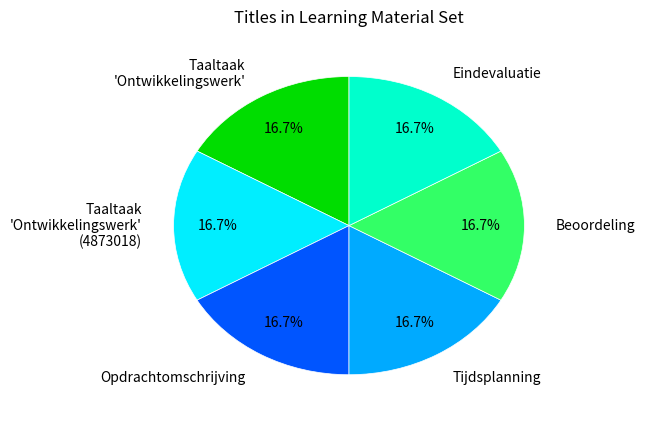

Does any single category account for the majority?

No